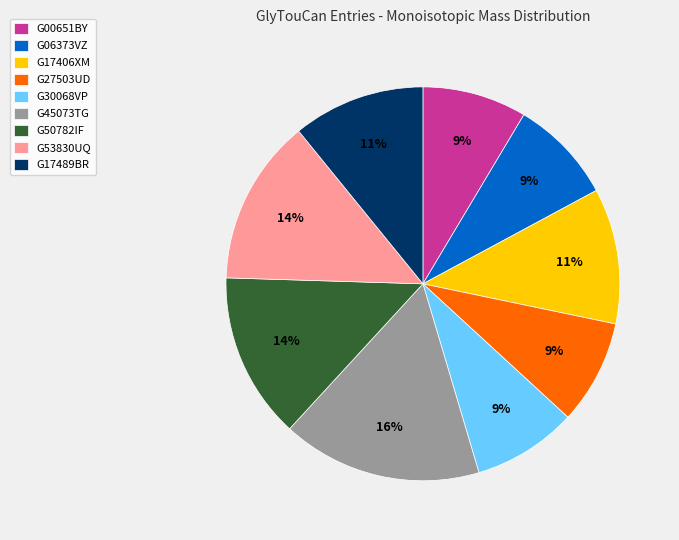

Is it true that G17489BR is 11% of the pie?

True